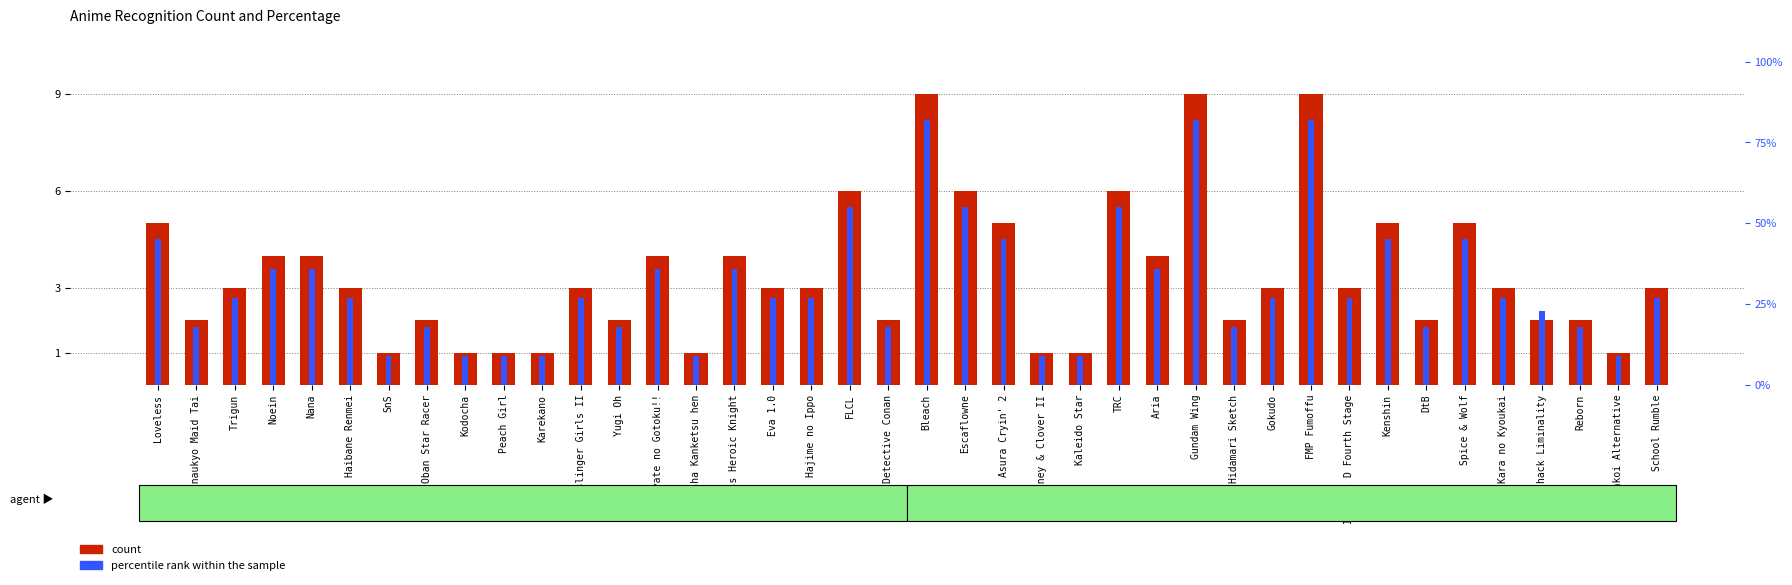

Which series has the largest total across all categories?

percentile rank within the sample